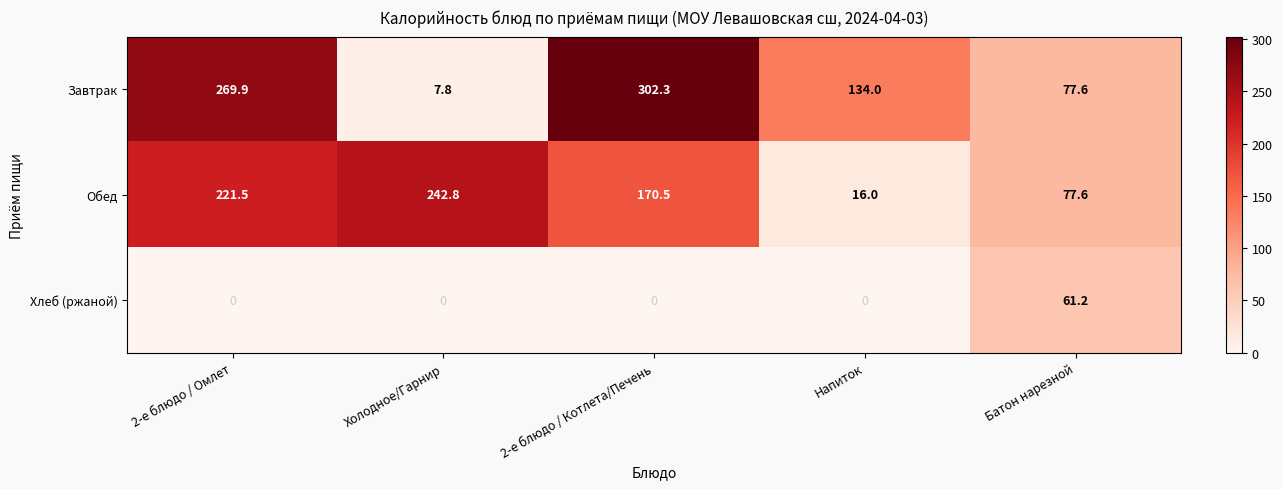

What is the total value across all series at Холодное/Гарнир?

250.6